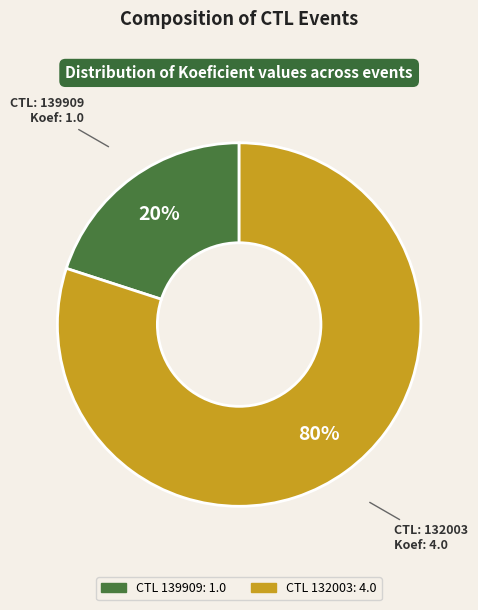

To the nearest percent, what is the average slice percentage?

50%